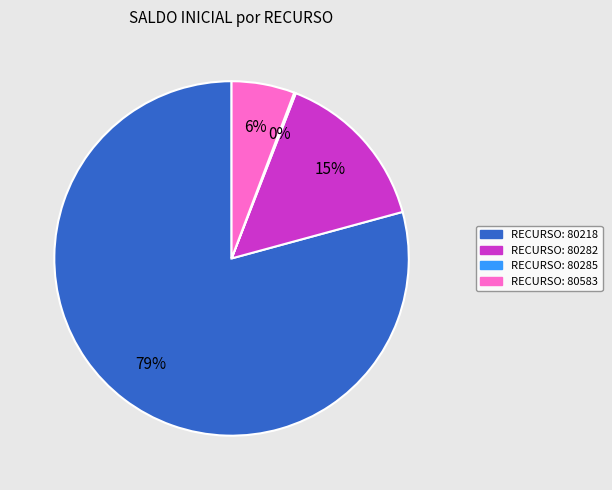

Between RECURSO: 80282 and RECURSO: 80583, which is larger?

RECURSO: 80282